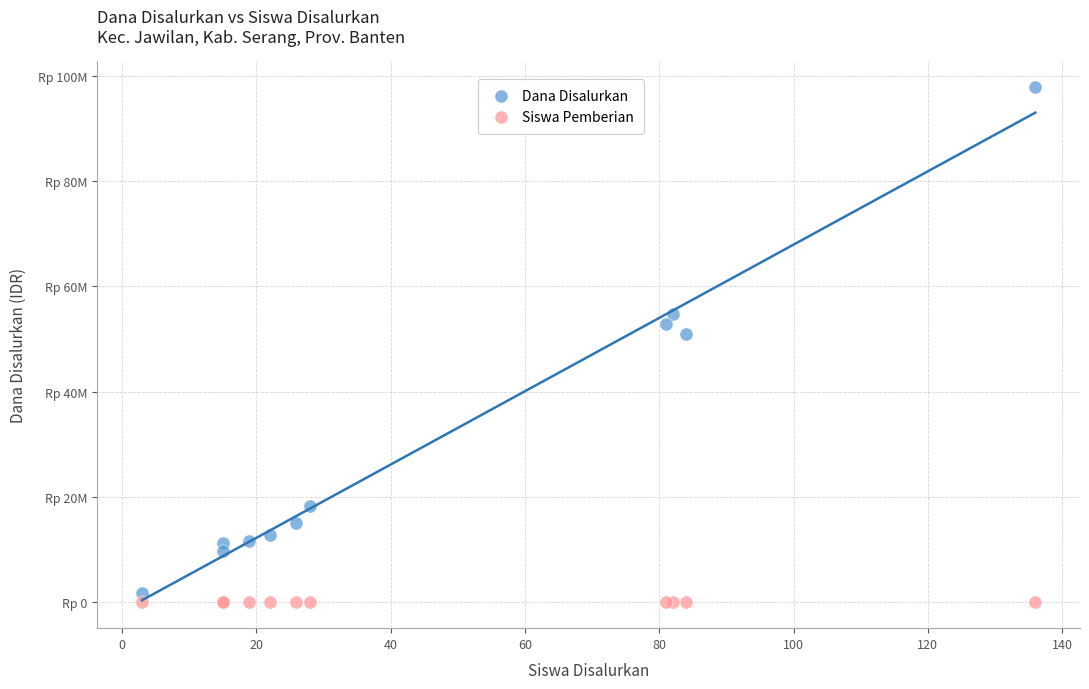

Which series reaches the maximum Y coordinate?

Dana Disalurkan